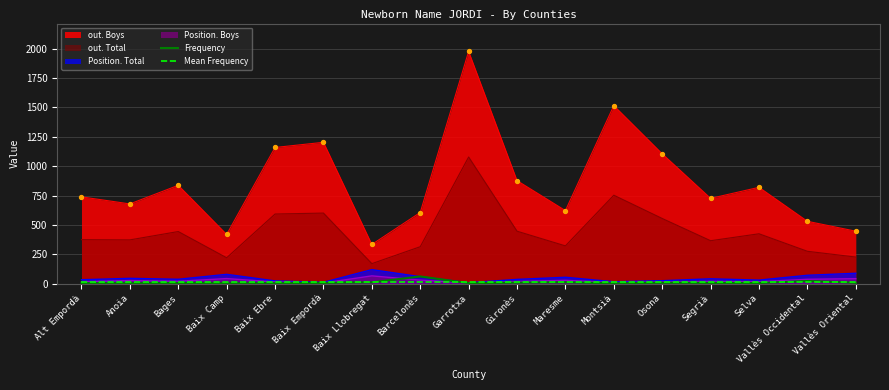

Which series has the largest range (max minus min)?

out. Boys